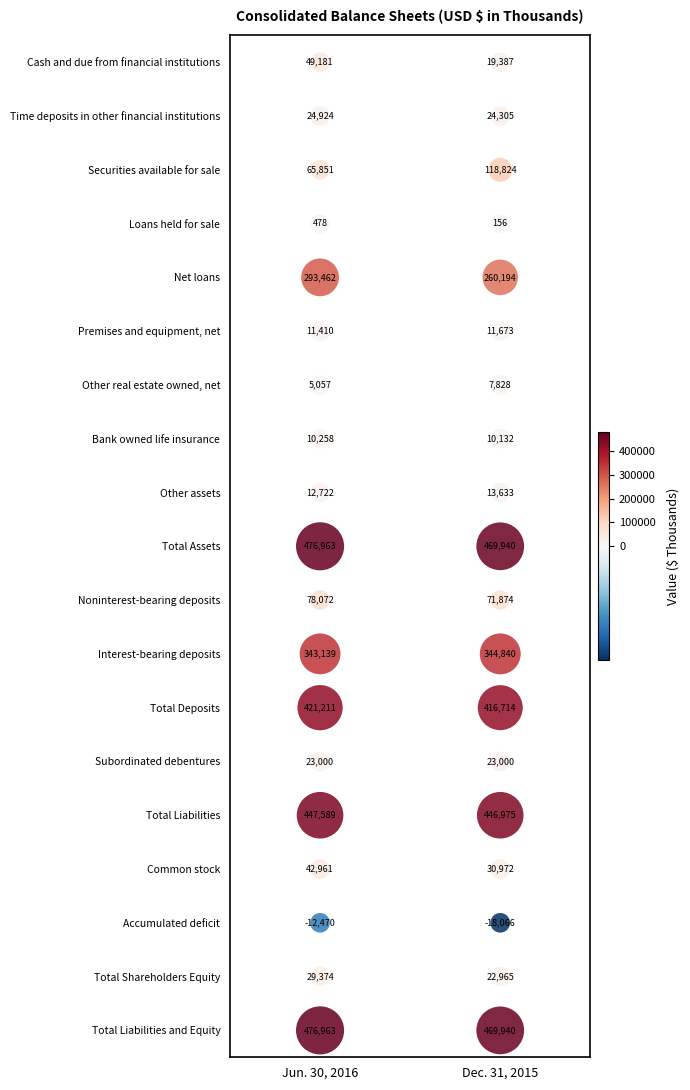

Reading right to left, extract all data points from this chart.

Cash and due from financial institutions: 19387	49181
Time deposits in other financial institutions: 24305	24924
Securities available for sale: 118824	65851
Loans held for sale: 156	478
Net loans: 260194	293462
Premises and equipment, net: 11673	11410
Other real estate owned, net: 7828	5057
Bank owned life insurance: 10132	10258
Other assets: 13633	12722
Total Assets: 469940	476963
Noninterest-bearing deposits: 71874	78072
Interest-bearing deposits: 344840	343139
Total Deposits: 416714	421211
Subordinated debentures: 23000	23000
Total Liabilities: 446975	447589
Common stock: 30972	42961
Accumulated deficit: -18066	-12470
Total Shareholders Equity: 22965	29374
Total Liabilities and Equity: 469940	476963